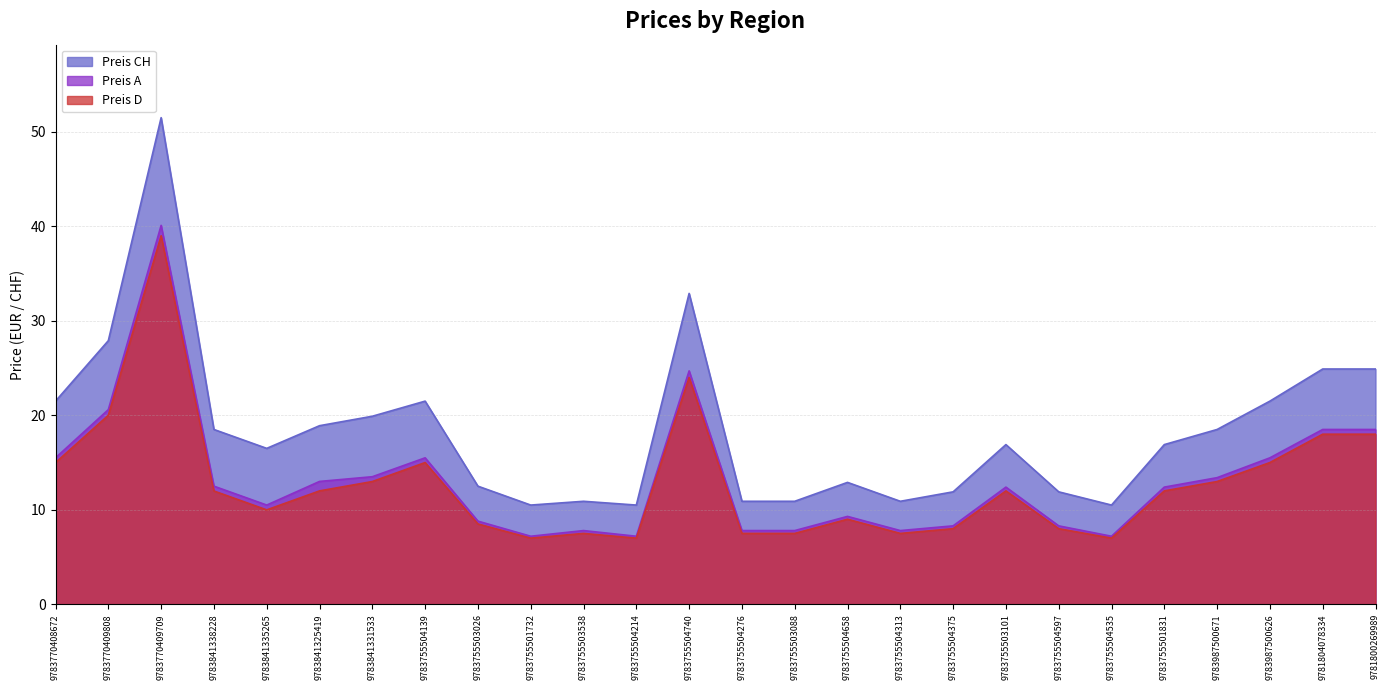

Which series has the largest total across all categories?

Preis CH